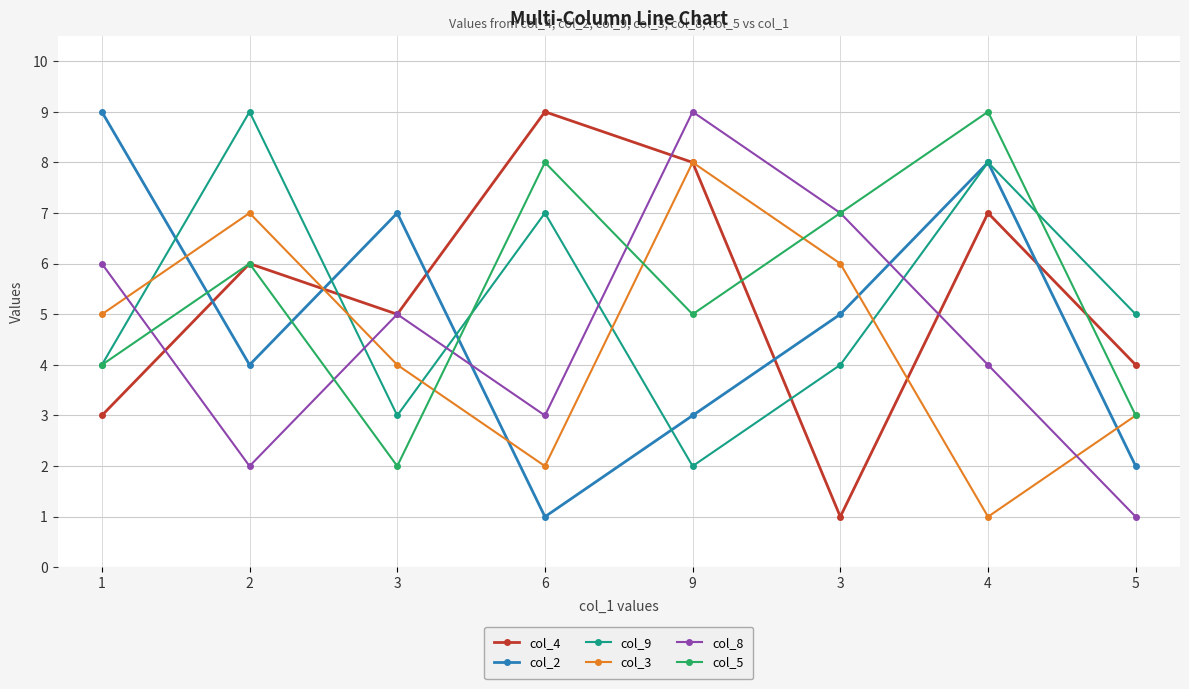

What is the difference between the second highest and minimum values in the col_4 series?

7